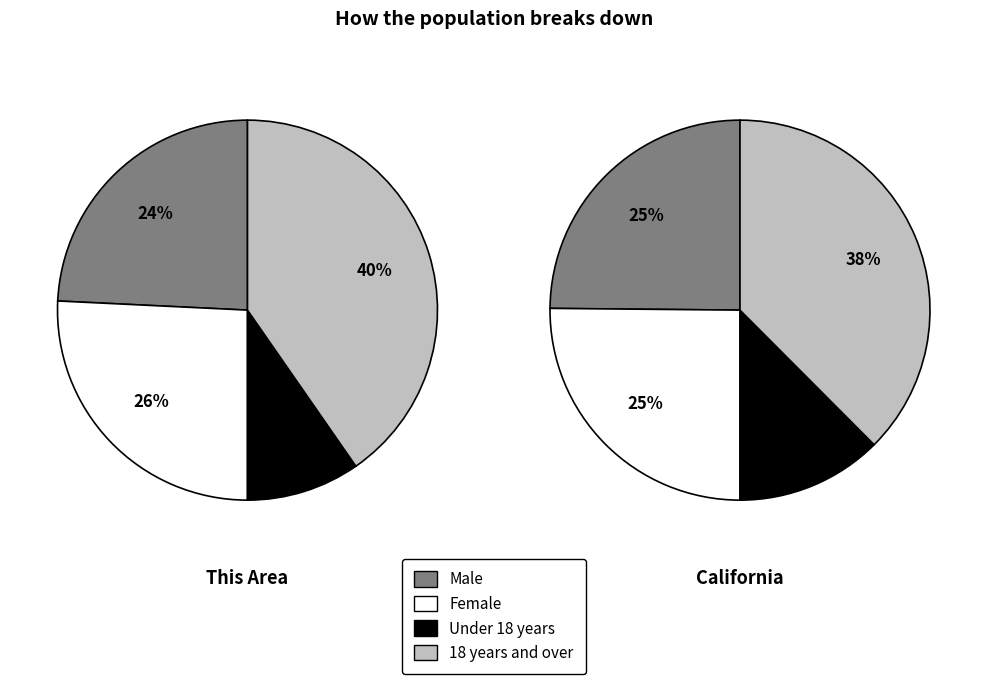

How many slices are in this pie chart?

4